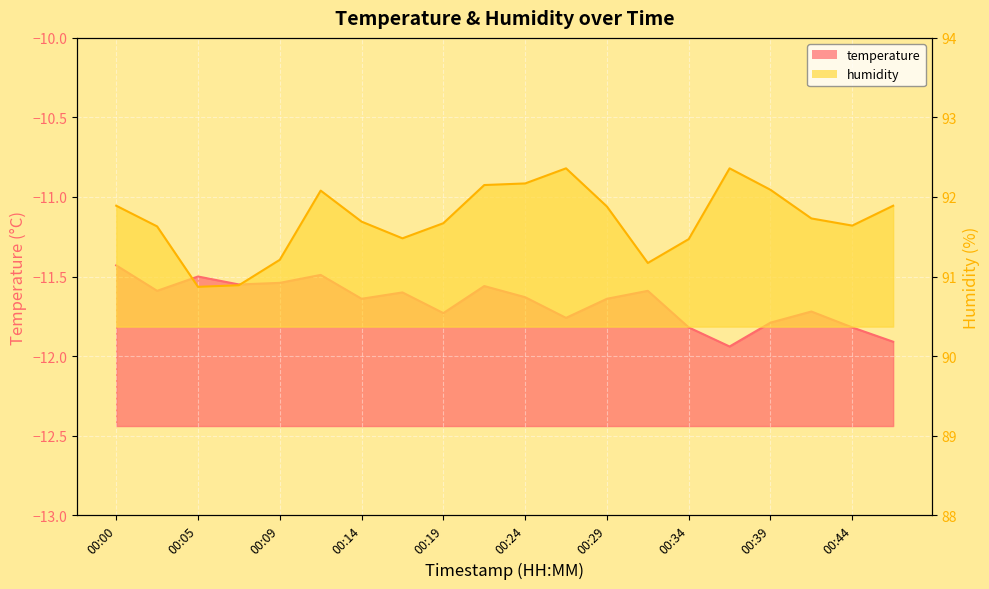

Reading left to right, extract all data points from this chart.

temperature: 00:00=-11.4	00:02=-11.6	00:05=-11.5	00:07=-11.6	00:09=-11.5	00:12=-11.5	00:14=-11.6	00:17=-11.6	00:19=-11.7	00:22=-11.6	00:24=-11.6	00:26=-11.8	00:29=-11.6	00:31=-11.6	00:34=-11.8	00:36=-11.9	00:39=-11.8	00:41=-11.7	00:44=-11.8	00:46=-11.9
humidity: 00:00=91.9	00:02=91.6	00:05=90.9	00:07=90.9	00:09=91.2	00:12=92.1	00:14=91.7	00:17=91.5	00:19=91.7	00:22=92.2	00:24=92.2	00:26=92.4	00:29=91.9	00:31=91.2	00:34=91.5	00:36=92.4	00:39=92.1	00:41=91.7	00:44=91.6	00:46=91.9